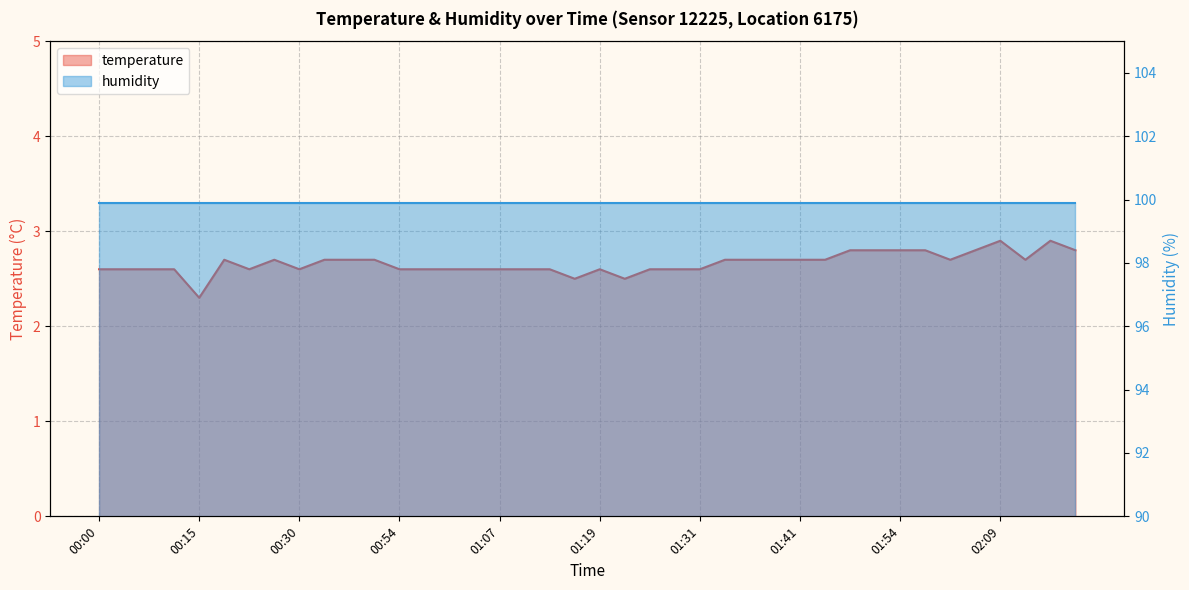

Rank the categories by value from lowest to highest.

00:15, 01:14, 01:21, 00:00, 00:02, 00:05, 00:12, 00:20, 00:30, 00:54, 00:57, 00:59, 01:02, 01:07, 01:09, 01:11, 01:19, 01:24, 01:26, 01:31, 00:17, 00:25, 00:35, 00:47, 00:52, 01:34, 01:36, 01:39, 01:41, 01:47, 01:59, 02:12, 01:49, 01:52, 01:54, 01:57, 02:07, 02:22, 02:09, 02:17